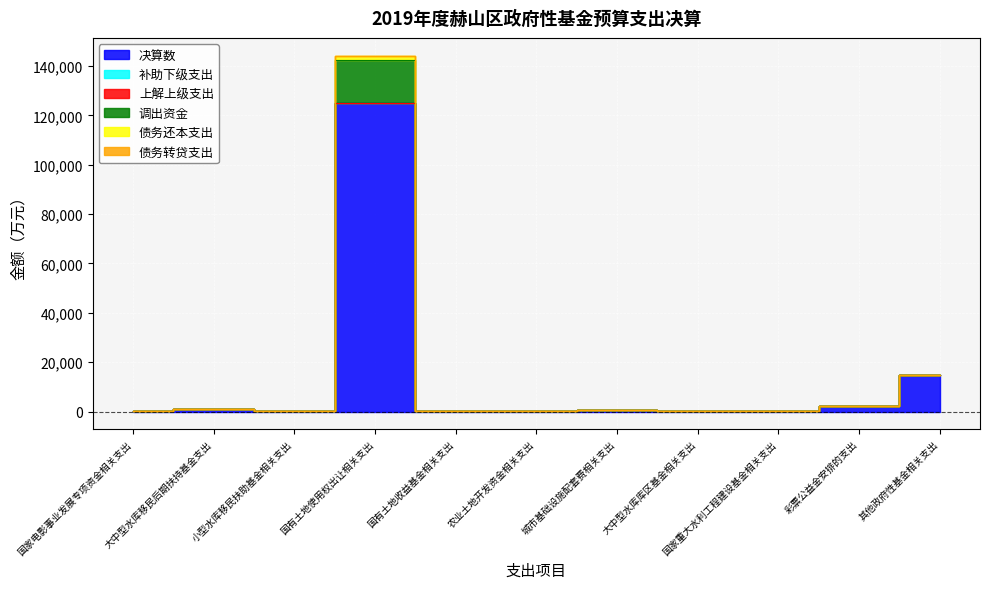

What is the difference between the maximum and second lowest values in the 决算数 series?

124792